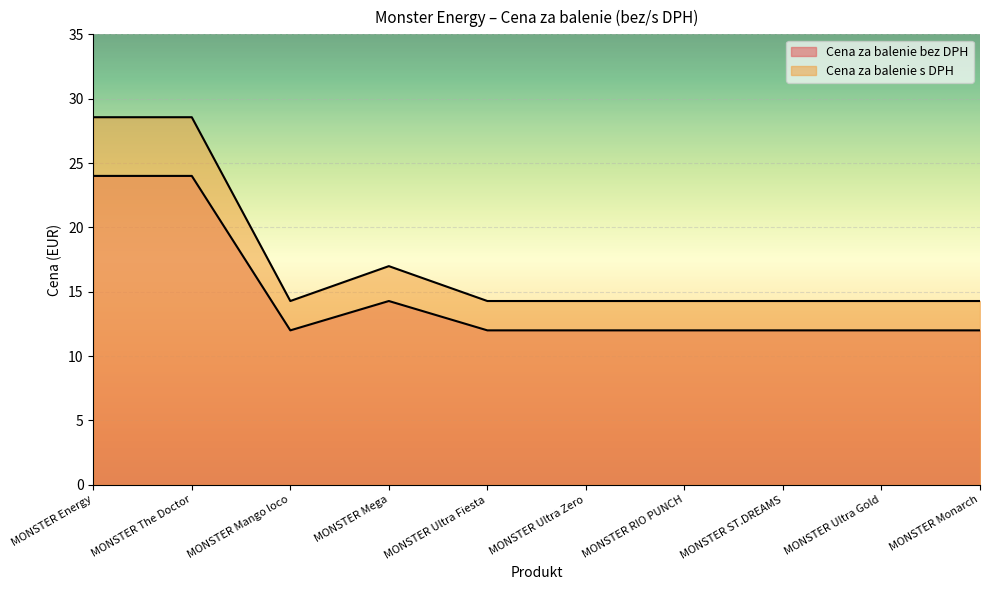

Between MONSTER Energy and MONSTER Monarch, which is larger?

MONSTER Energy